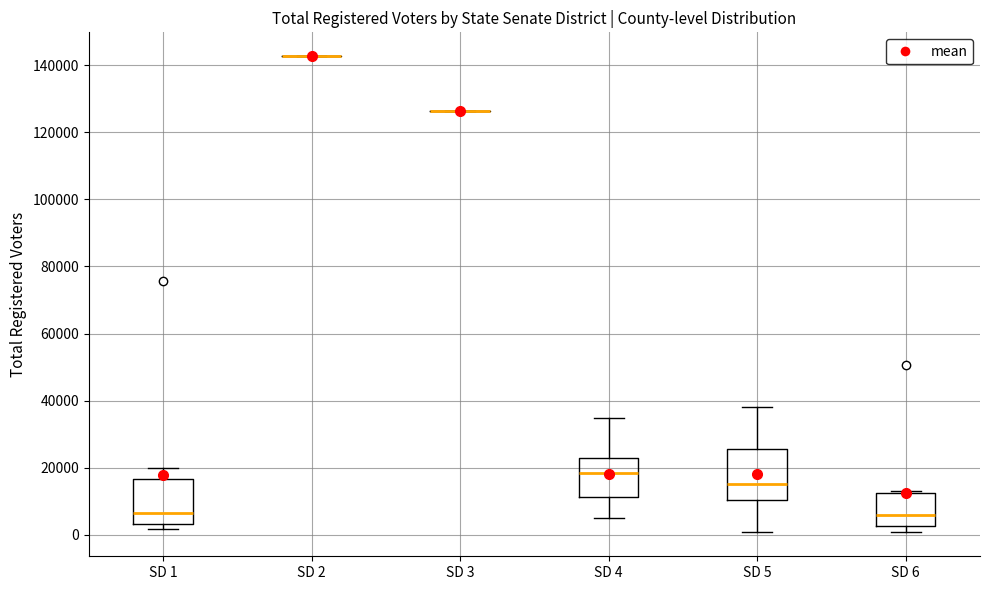

Reading left to right, read every box against the y-axis: the position of its median line, the range the box covers, and the ends of its whiskers. The values are not printed on the chart, so give them approximately, as read against the axis.

SD 1: median 6000, box 4000 to 16000, whiskers 2000 to 20000
SD 2: box collapsed to a line at 142000, whiskers 142000 to 142000
SD 3: box collapsed to a line at 126000, whiskers 126000 to 126000
SD 4: median 18000, box 12000 to 22000, whiskers 6000 to 34000
SD 5: median 16000, box 10000 to 26000, whiskers 0 to 38000
SD 6: median 6000, box 2000 to 12000, whiskers 2000 (just below the box's lower edge) to 14000